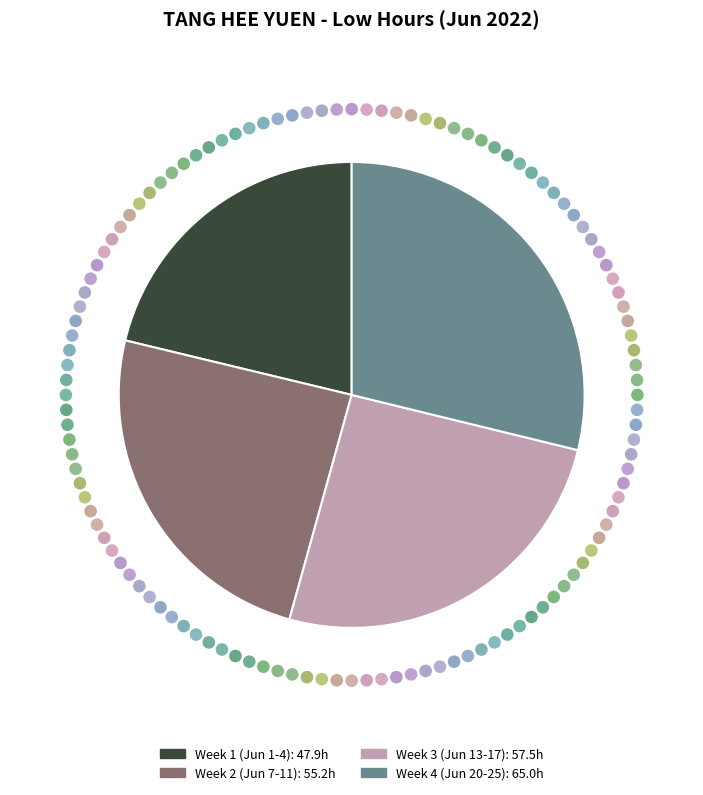

Is there any slice that represents more than half of the pie?

No